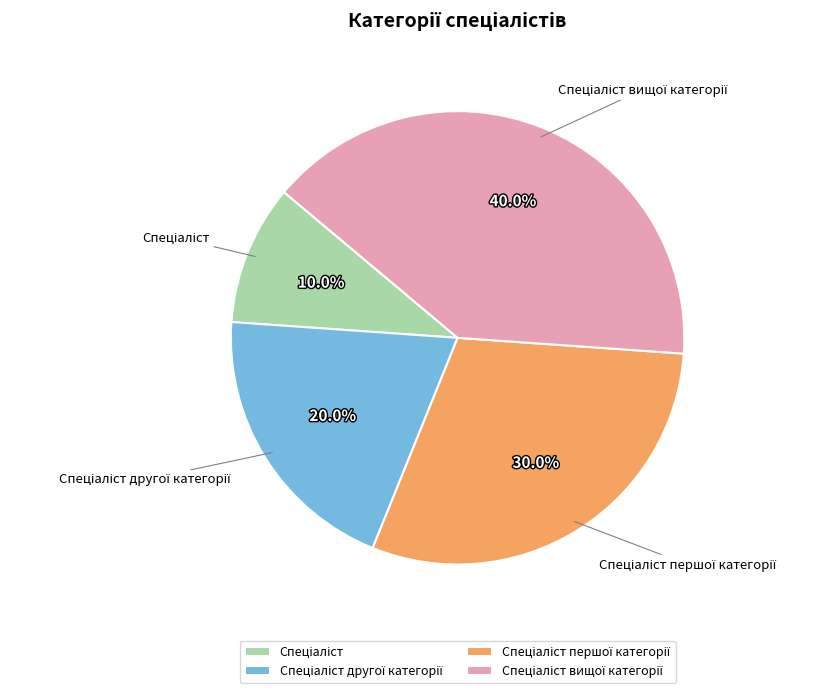

Is there any slice that represents more than half of the pie?

No